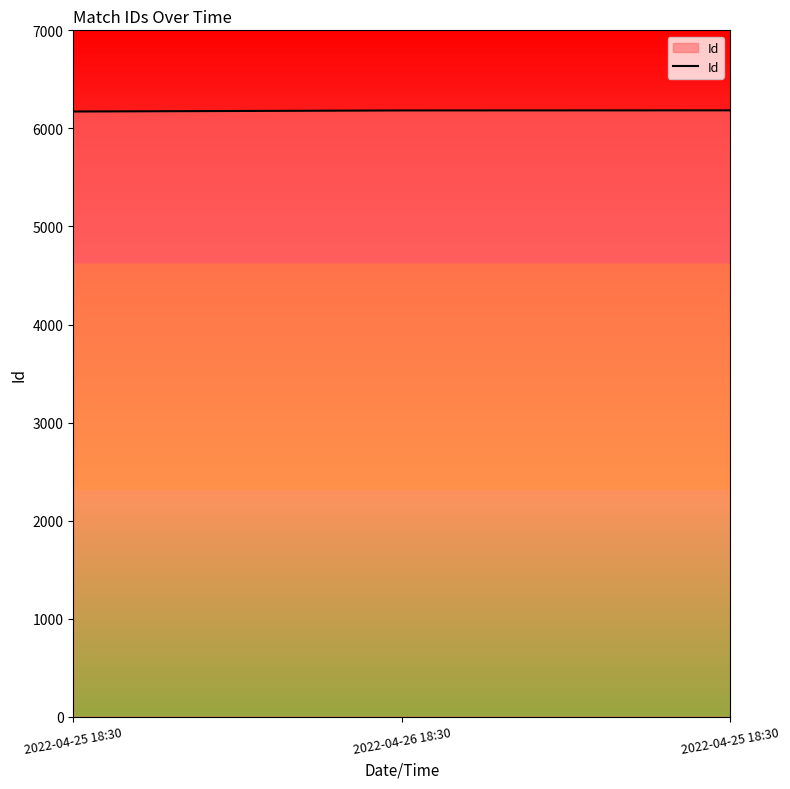

Which has a higher value, 2022-04-26 18:30 or 2022-04-25 18:30?

2022-04-26 18:30